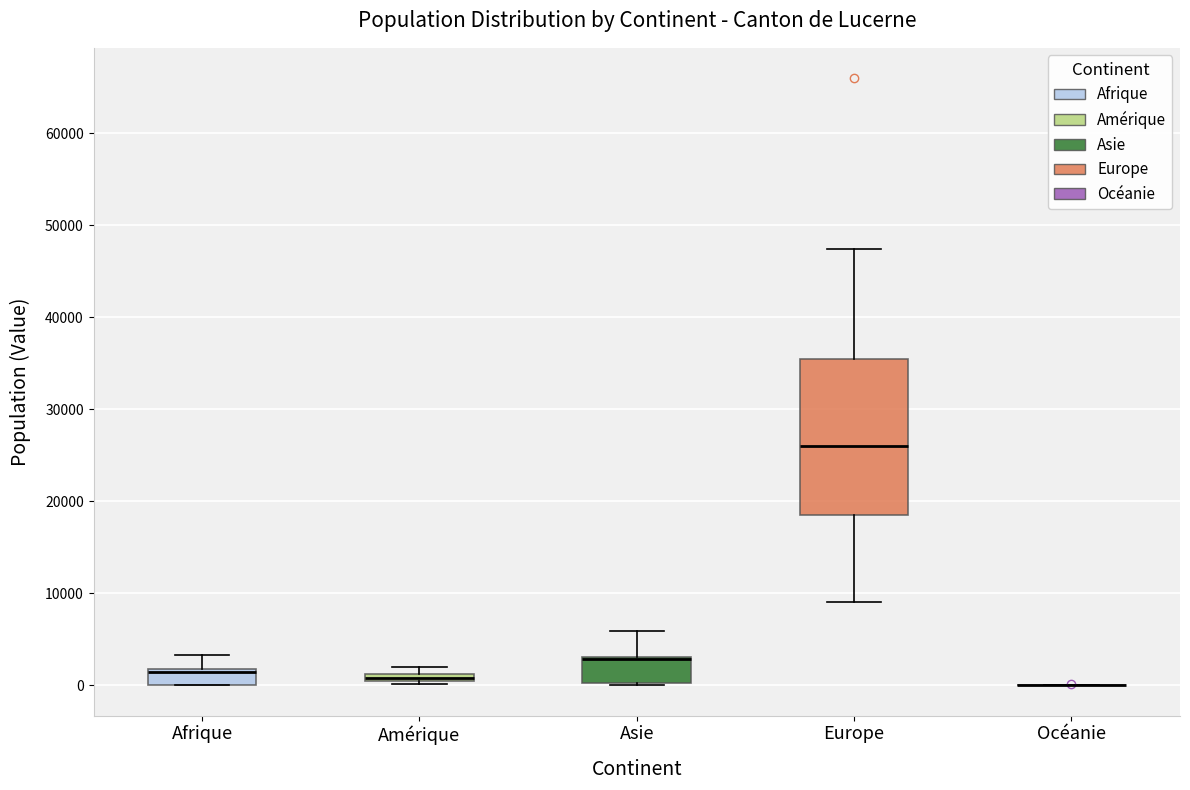

Which box is the tallest, from its lower edge to its upper edge?

Europe